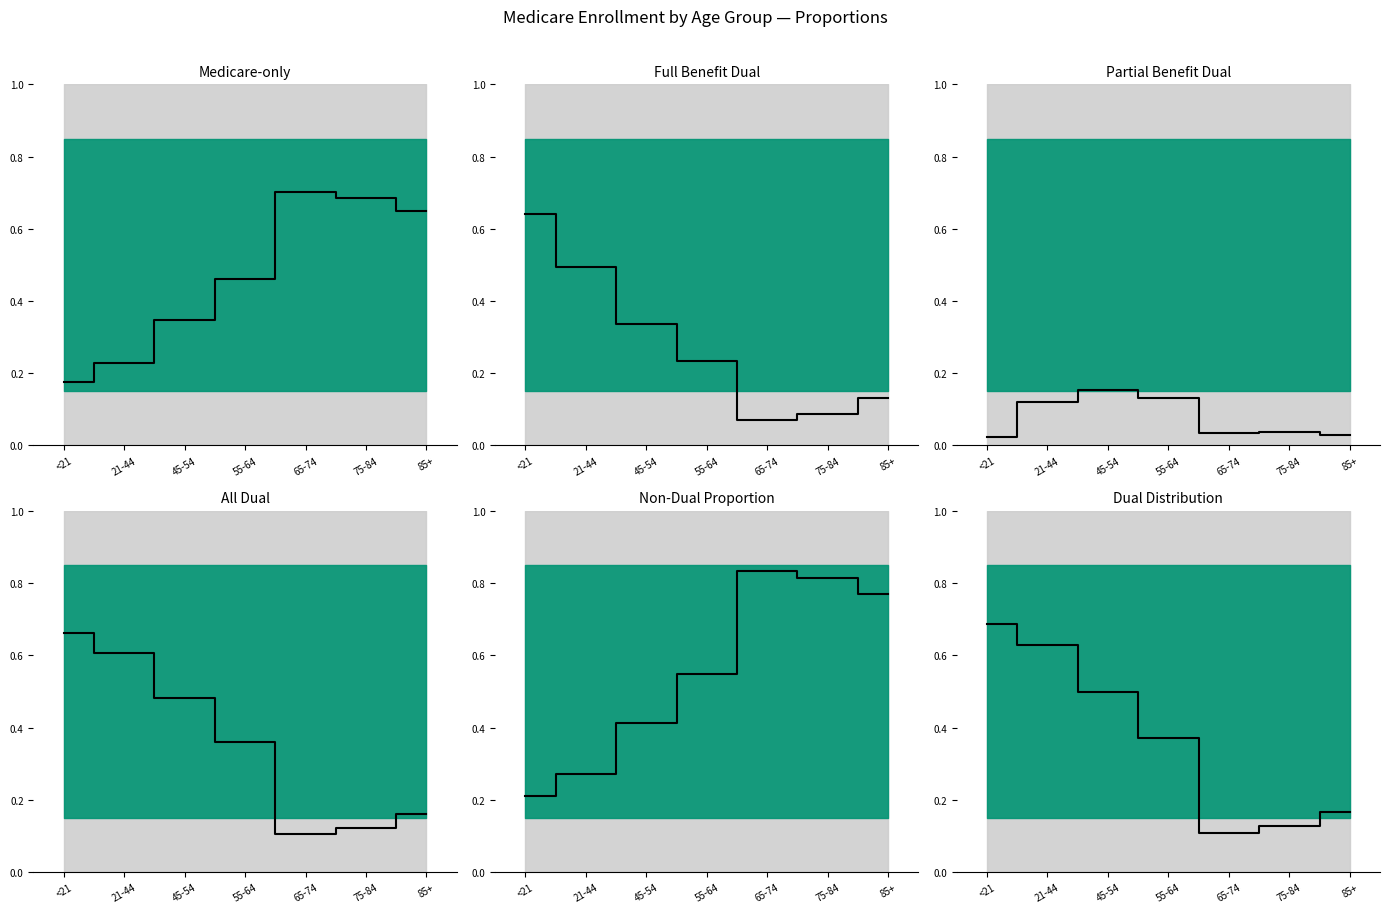

What is the change in value from 21-44 to 75-84?

-0.5